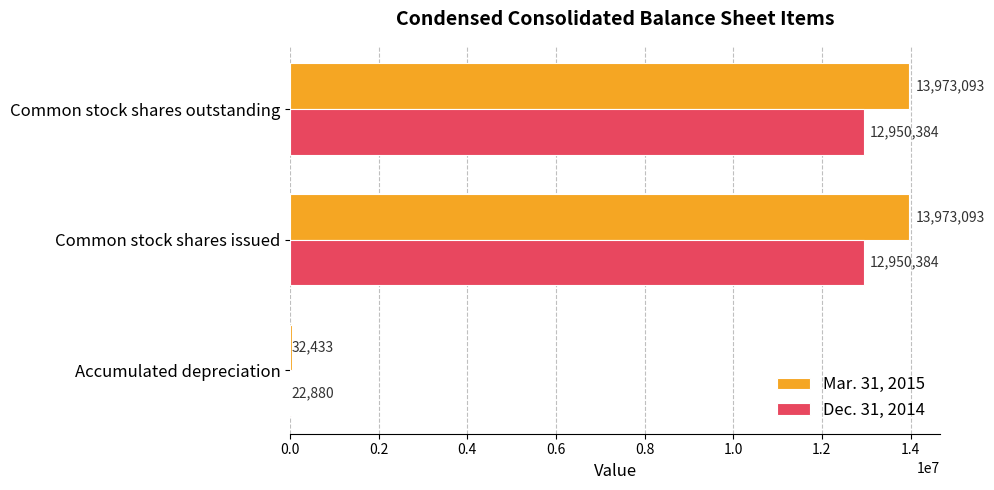

Which series has the largest total across all categories?

Mar. 31, 2015